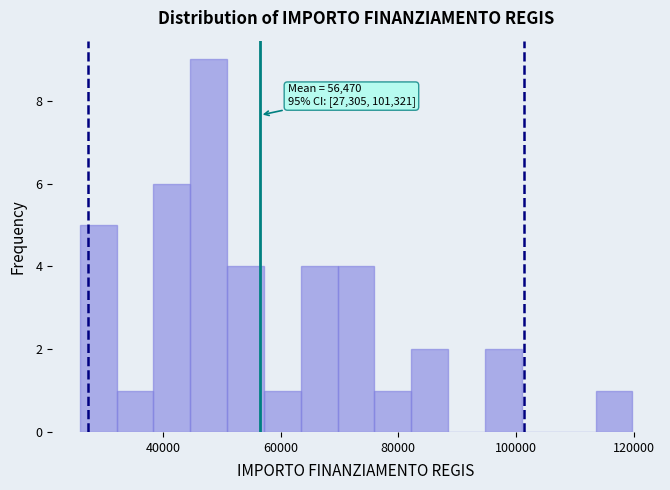

Read against the x-axis, roughly where is the centre of the tallest bar?

48000